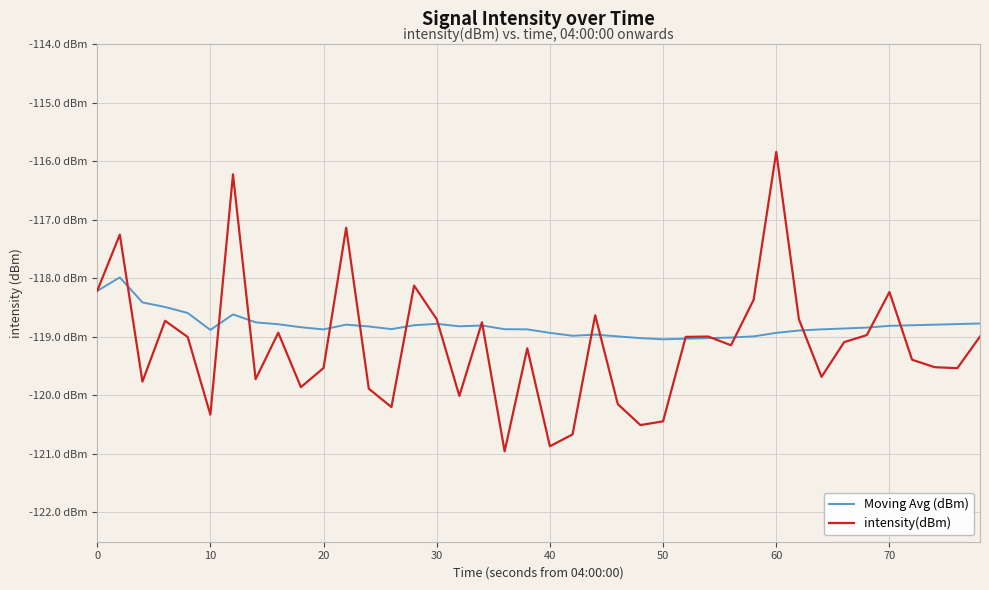

Which series has the largest total across all categories?

Moving Avg (dBm)